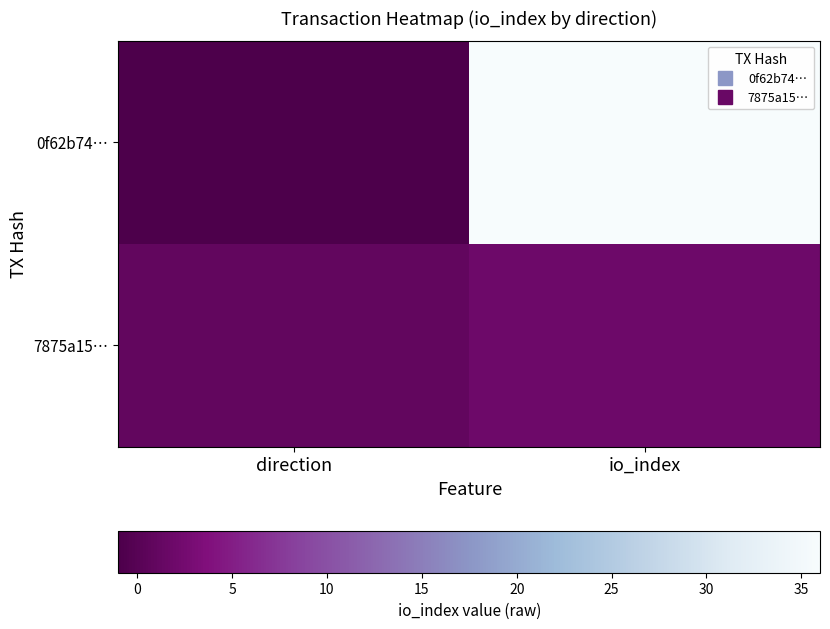

Which category has the lowest value across all series?

direction